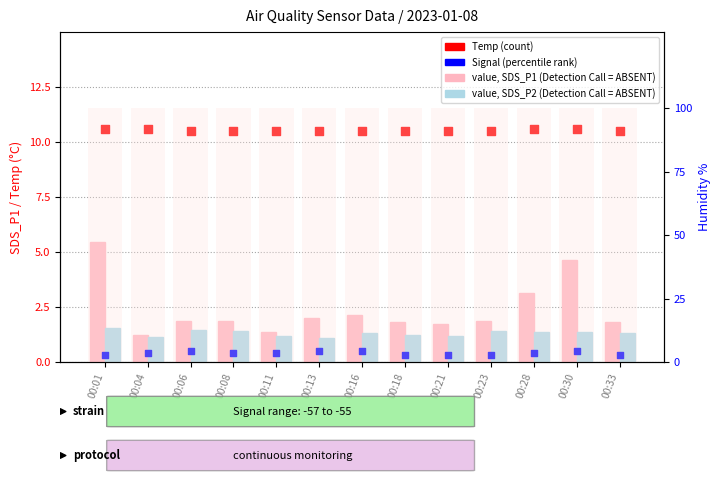

Which series reaches the maximum Y coordinate?

Humidity % (rank, ABSENT)